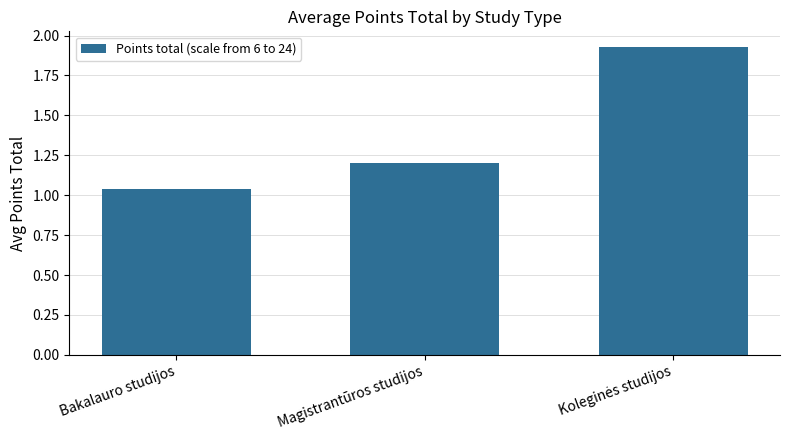

What is the label of the 2nd bar from the left?

Magistrantūros studijos